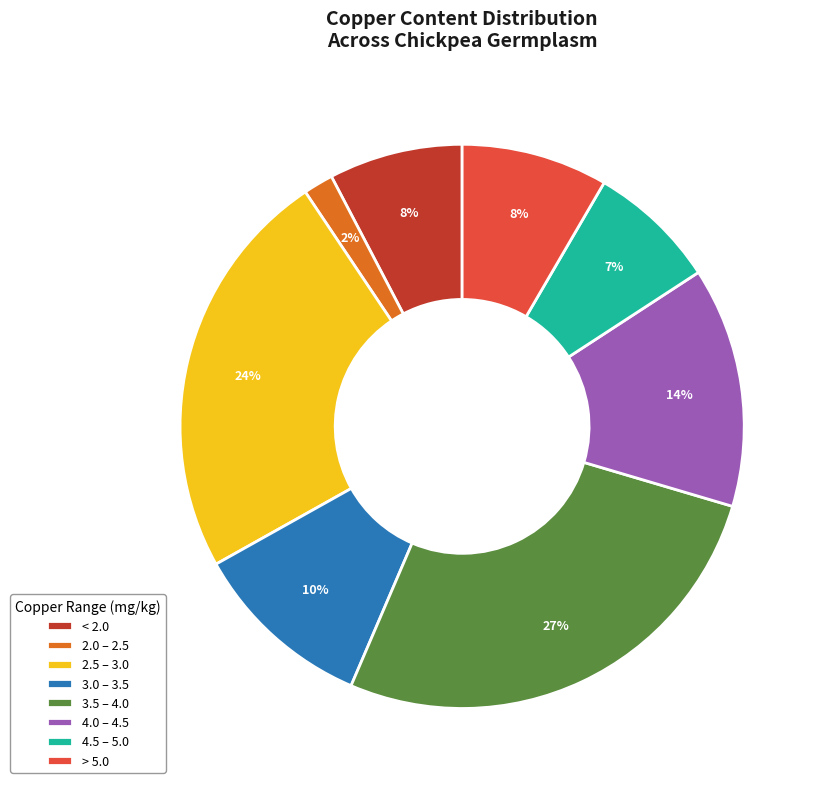

To the nearest percent, what is the combined percentage of 2.0 – 2.5 and > 5.0?

10%